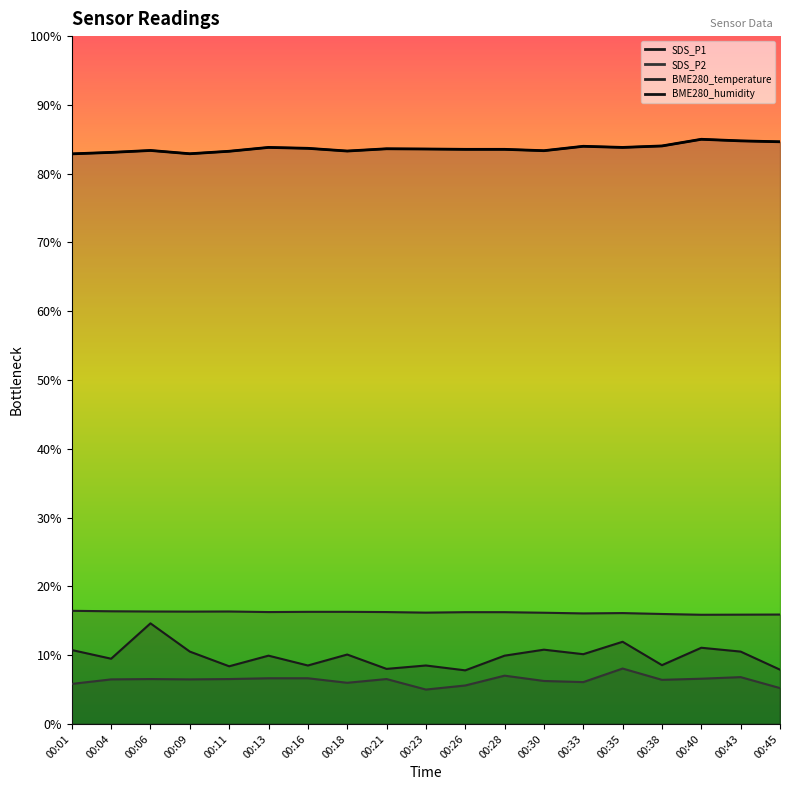

What is the spread (max minus min) of values at 00:40?

78.4